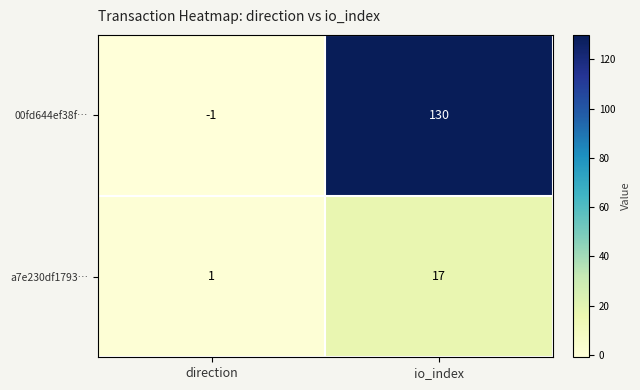

Reading left to right, what are all the values shown in this chart?

00fd644ef38f…: direction=-1	io_index=130
a7e230df1793…: direction=1	io_index=17